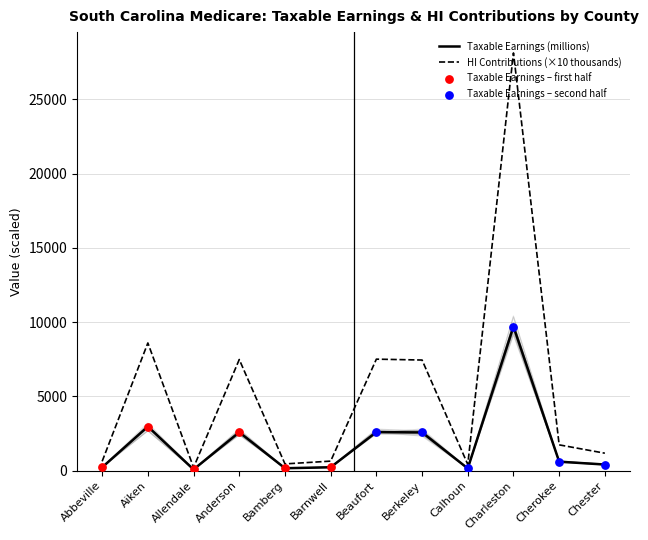

Which series has the largest total across all categories?

HI Contributions (thousands)